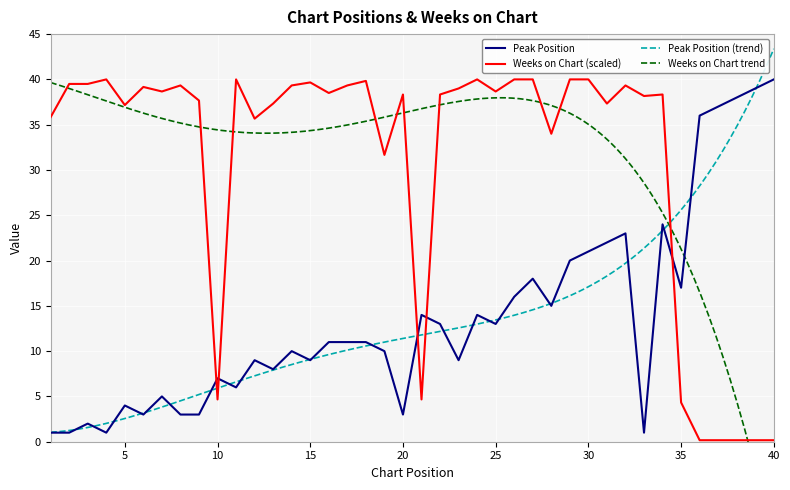

How many interior local peaks does the Weeks on Chart series have?

10